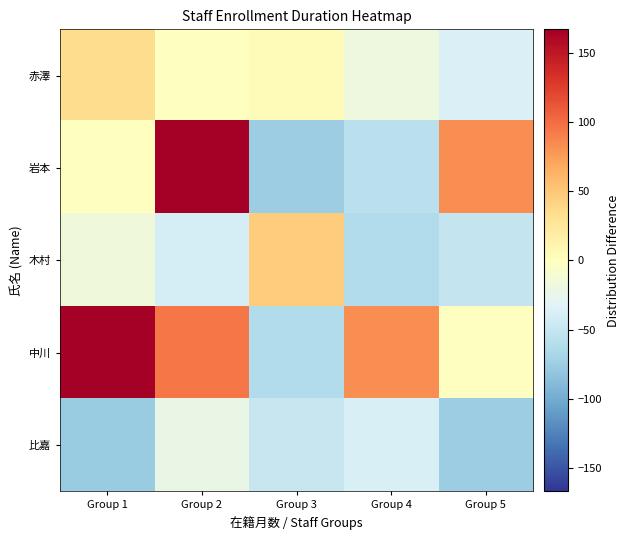

Reading left to right, extract all data points from this chart.

赤澤: Group 1=34.7	Group 2=-1.3	Group 3=4.7	Group 4=-19.3	Group 5=-35.3
岩本: Group 1=0.7	Group 2=166.7	Group 3=-75.3	Group 4=-57.3	Group 5=82.7
木村: Group 1=-16.3	Group 2=-40.3	Group 3=46.7	Group 4=-61.3	Group 5=-50.3
中川: Group 1=166.7	Group 2=94.7	Group 3=-61.3	Group 4=82.7	Group 5=-1.3
比嘉: Group 1=-76.3	Group 2=-23.3	Group 3=-49.3	Group 4=-37.3	Group 5=-75.3